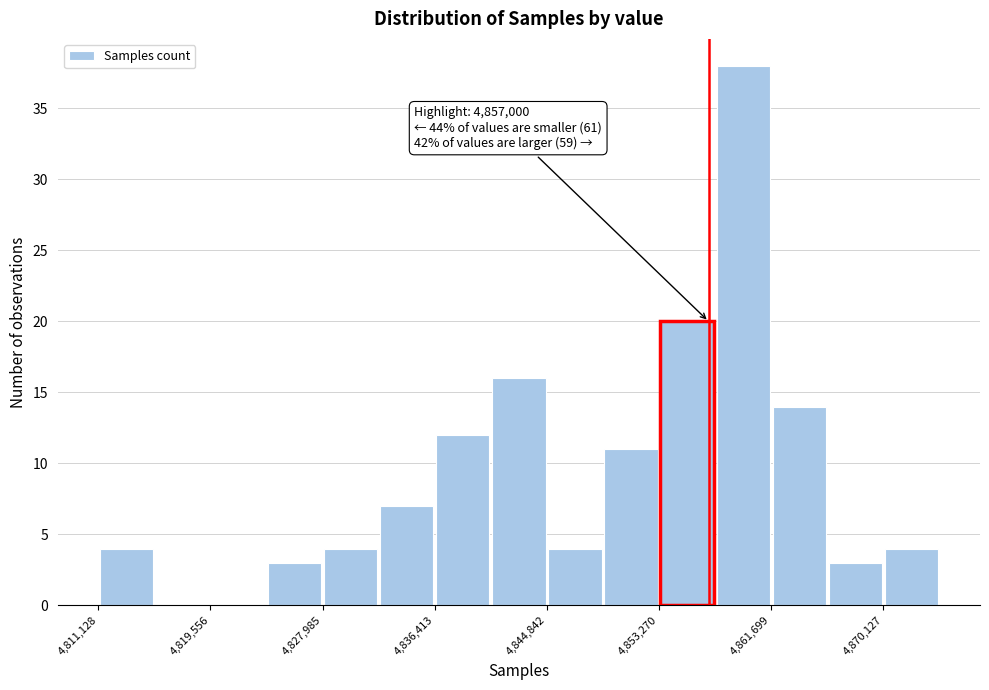

Which range on the x-axis has the tallest bar?

4857000 to 4862000